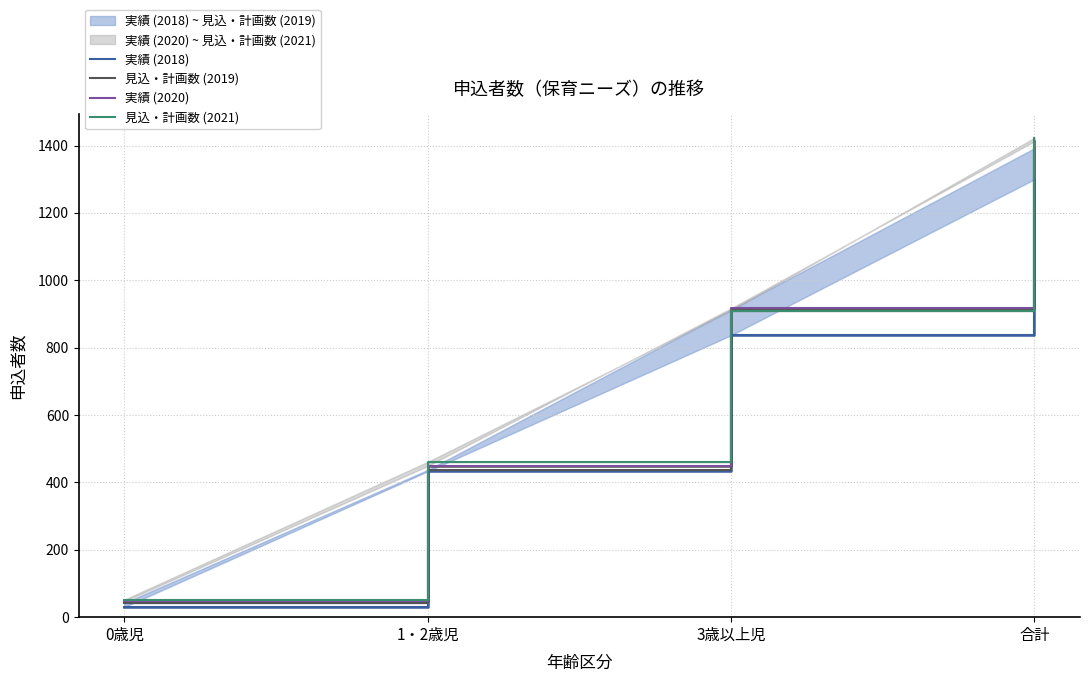

Read the 見込・計画数 (2019) value at 1・2歳児, to the nearest 50.

450